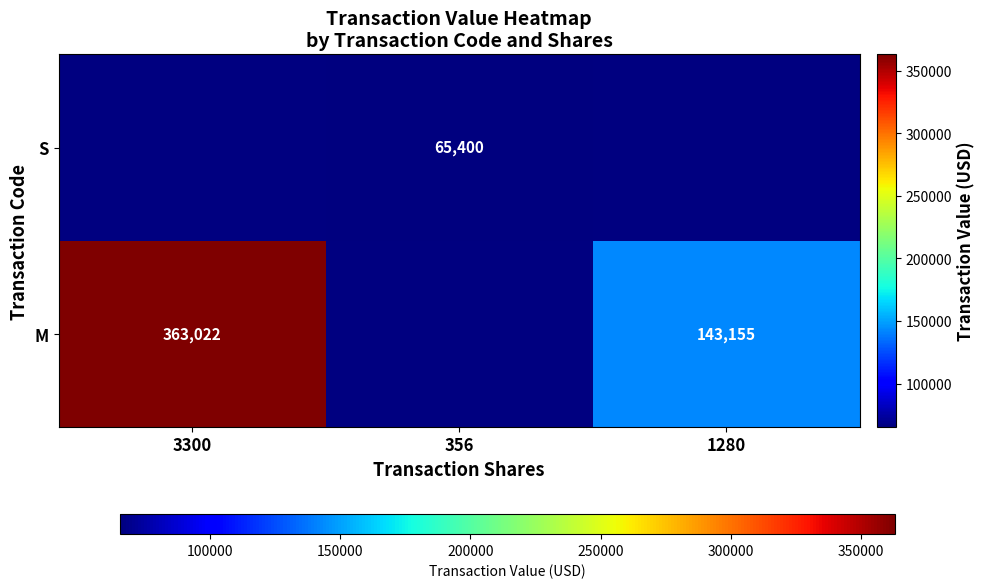

The value of M at 3300 is 636265. True or false?

False